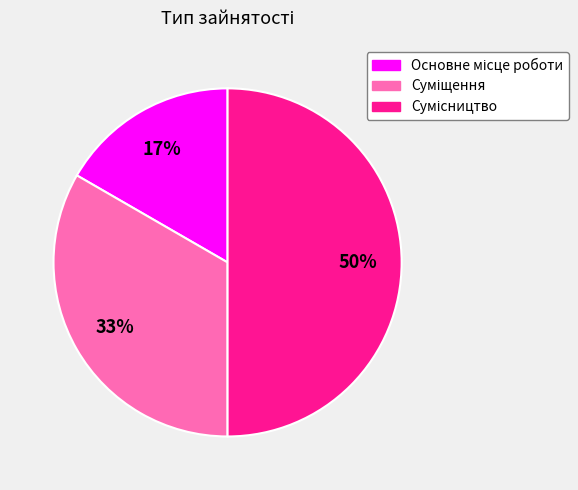

Count the number of slices in the pie.

3